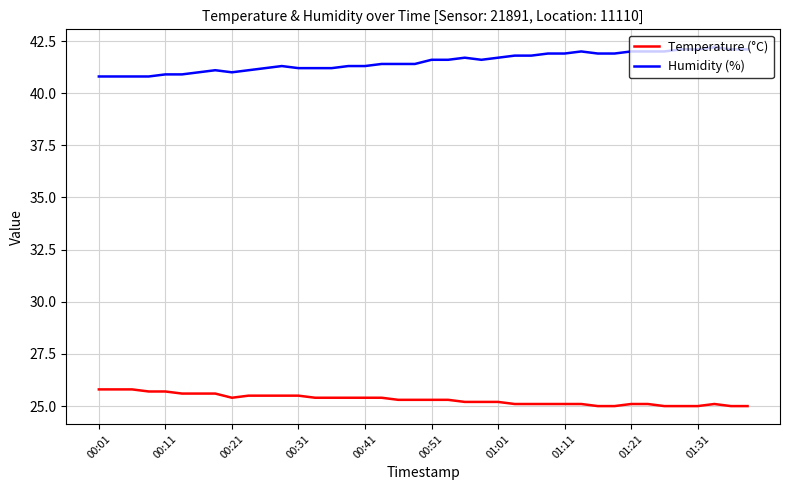

True or false: Humidity (%) and Temperature (°C) intersect in this chart.

False